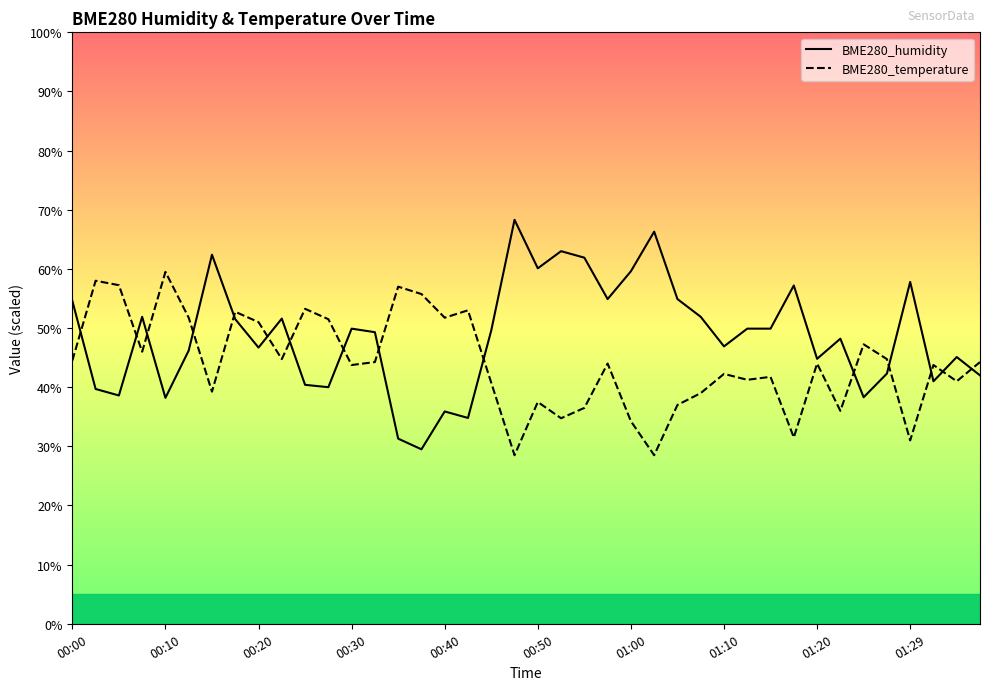

After their last crossing, which series has the higher values: BME280_humidity or BME280_temperature?

BME280_temperature